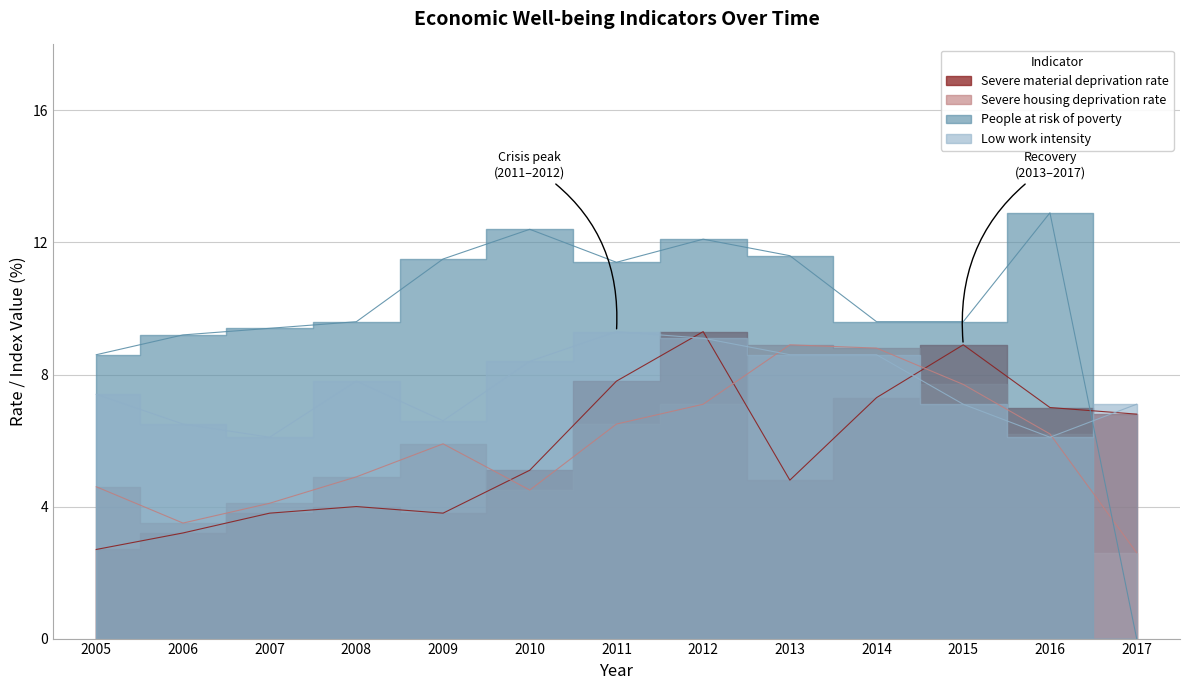

What is the lowest value of the Severe material deprivation rate series?

2.7